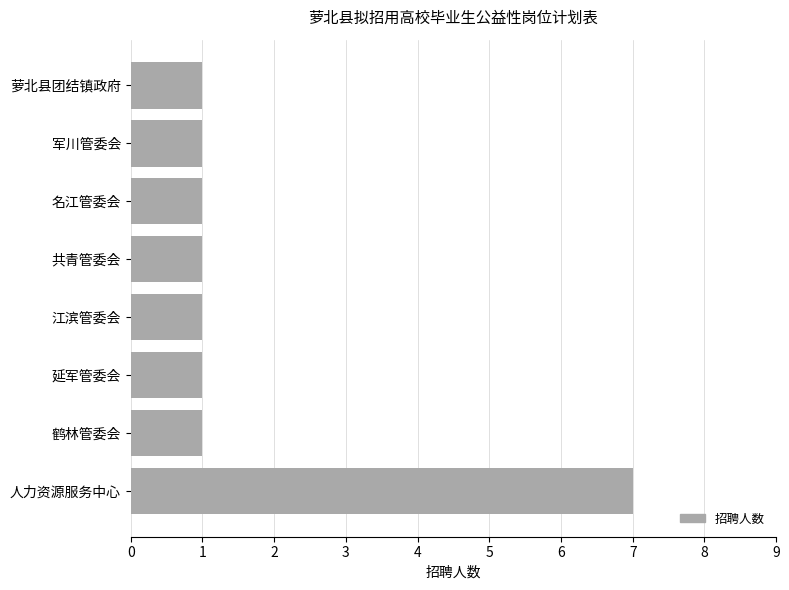

Approximately how many times larger is the value at 人力资源服务中心 compared to 延军管委会?

7.0